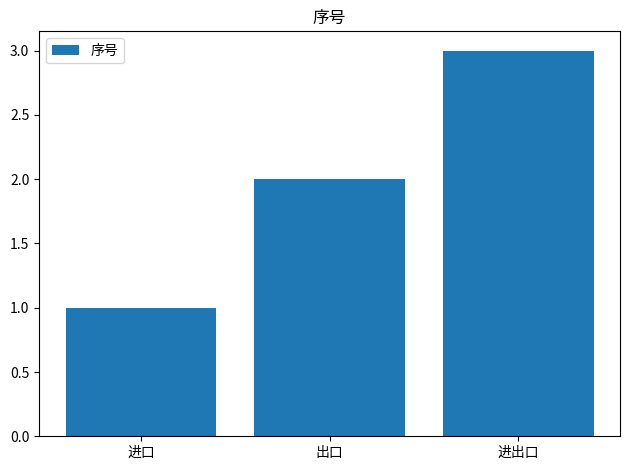

What is the sum of all values?

6